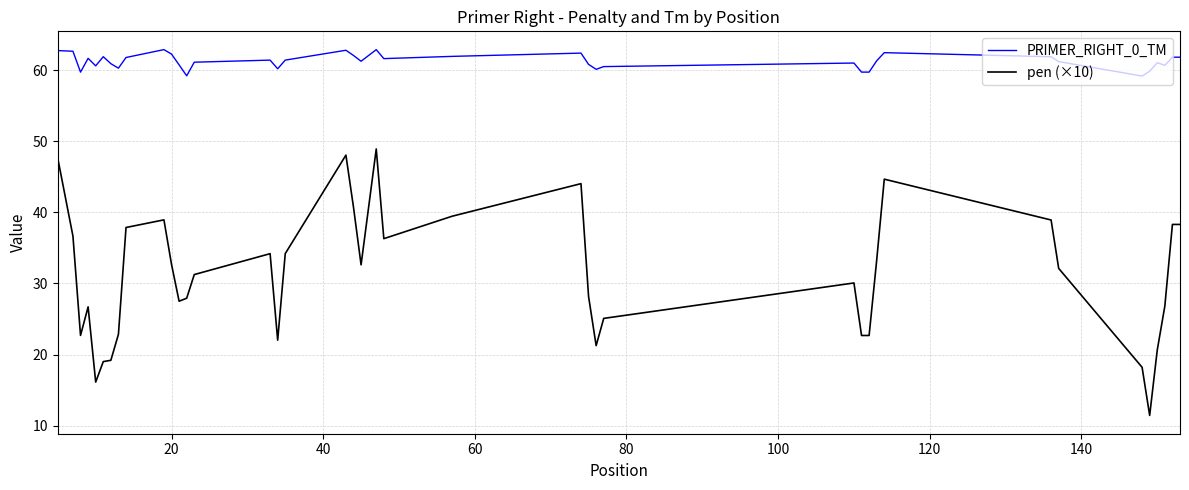

What is the minimum value shown in the chart?

11.4